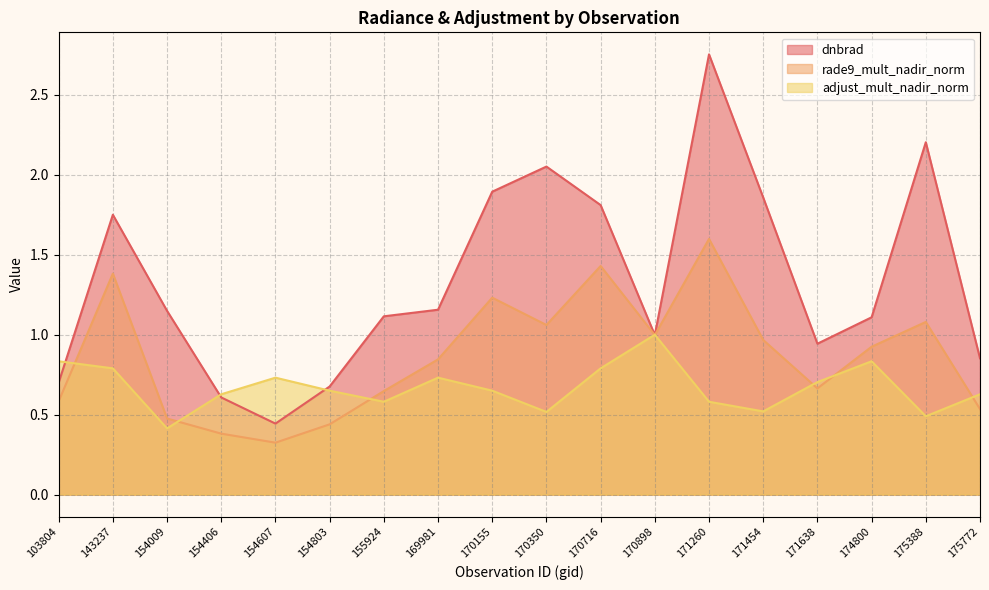

True or false: dnbrad and rade9_mult_nadir_norm cross at least once.

False